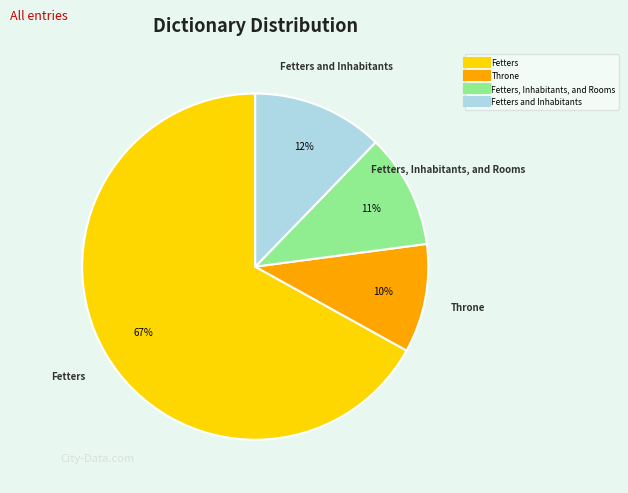

Does any single category account for the majority?

Yes